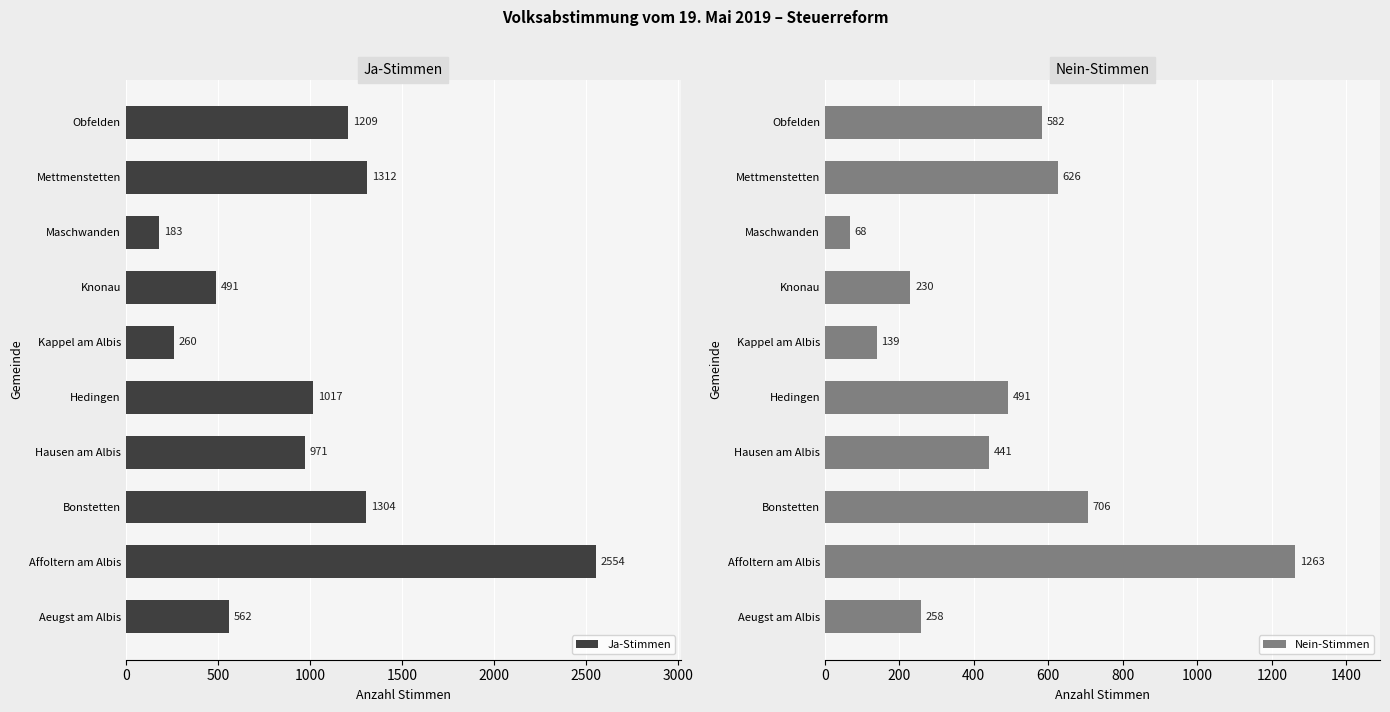

The value of Ja-Stimmen at Aeugst am Albis is 884. True or false?

False